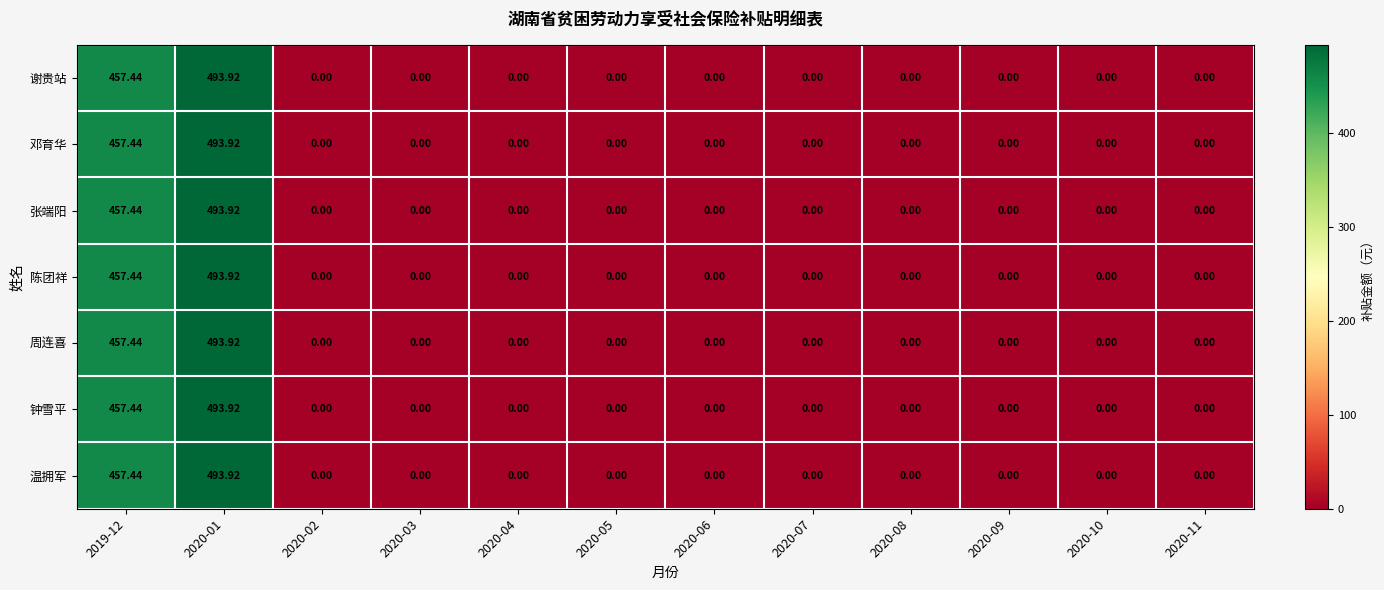

Which series has the largest total across all categories?

谢贵站